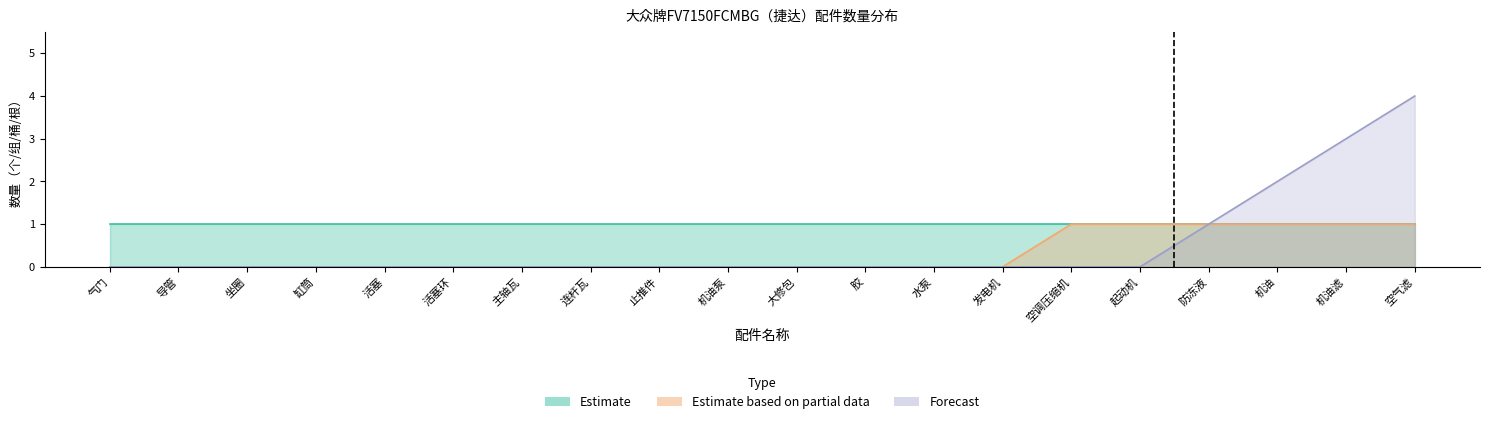

Is it true that 数量_partial equals -1 at 胶?

False